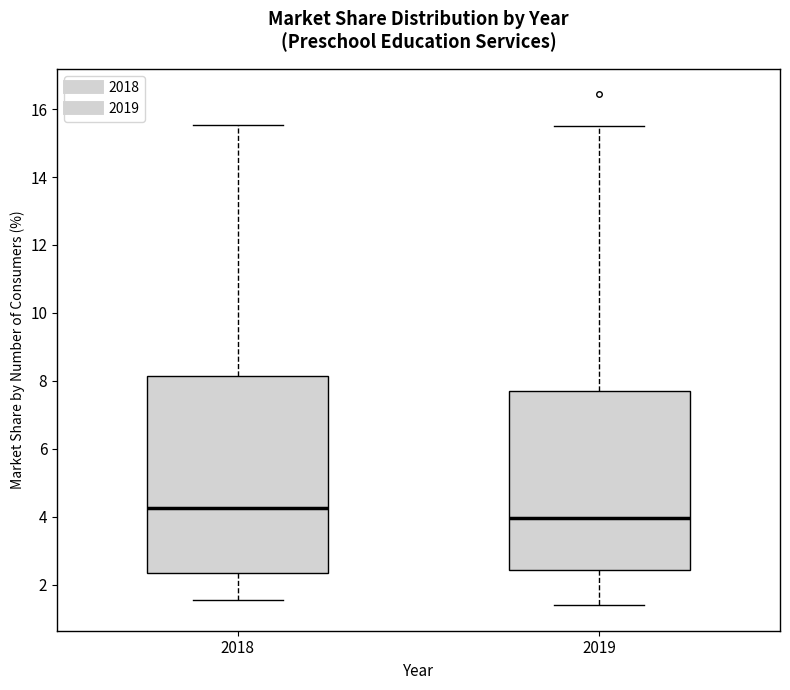

Where does the upper whisker of the box at x = 2018 end on the y-axis? The values are not printed on the chart, so give them approximately, as read against the axis.

15.6